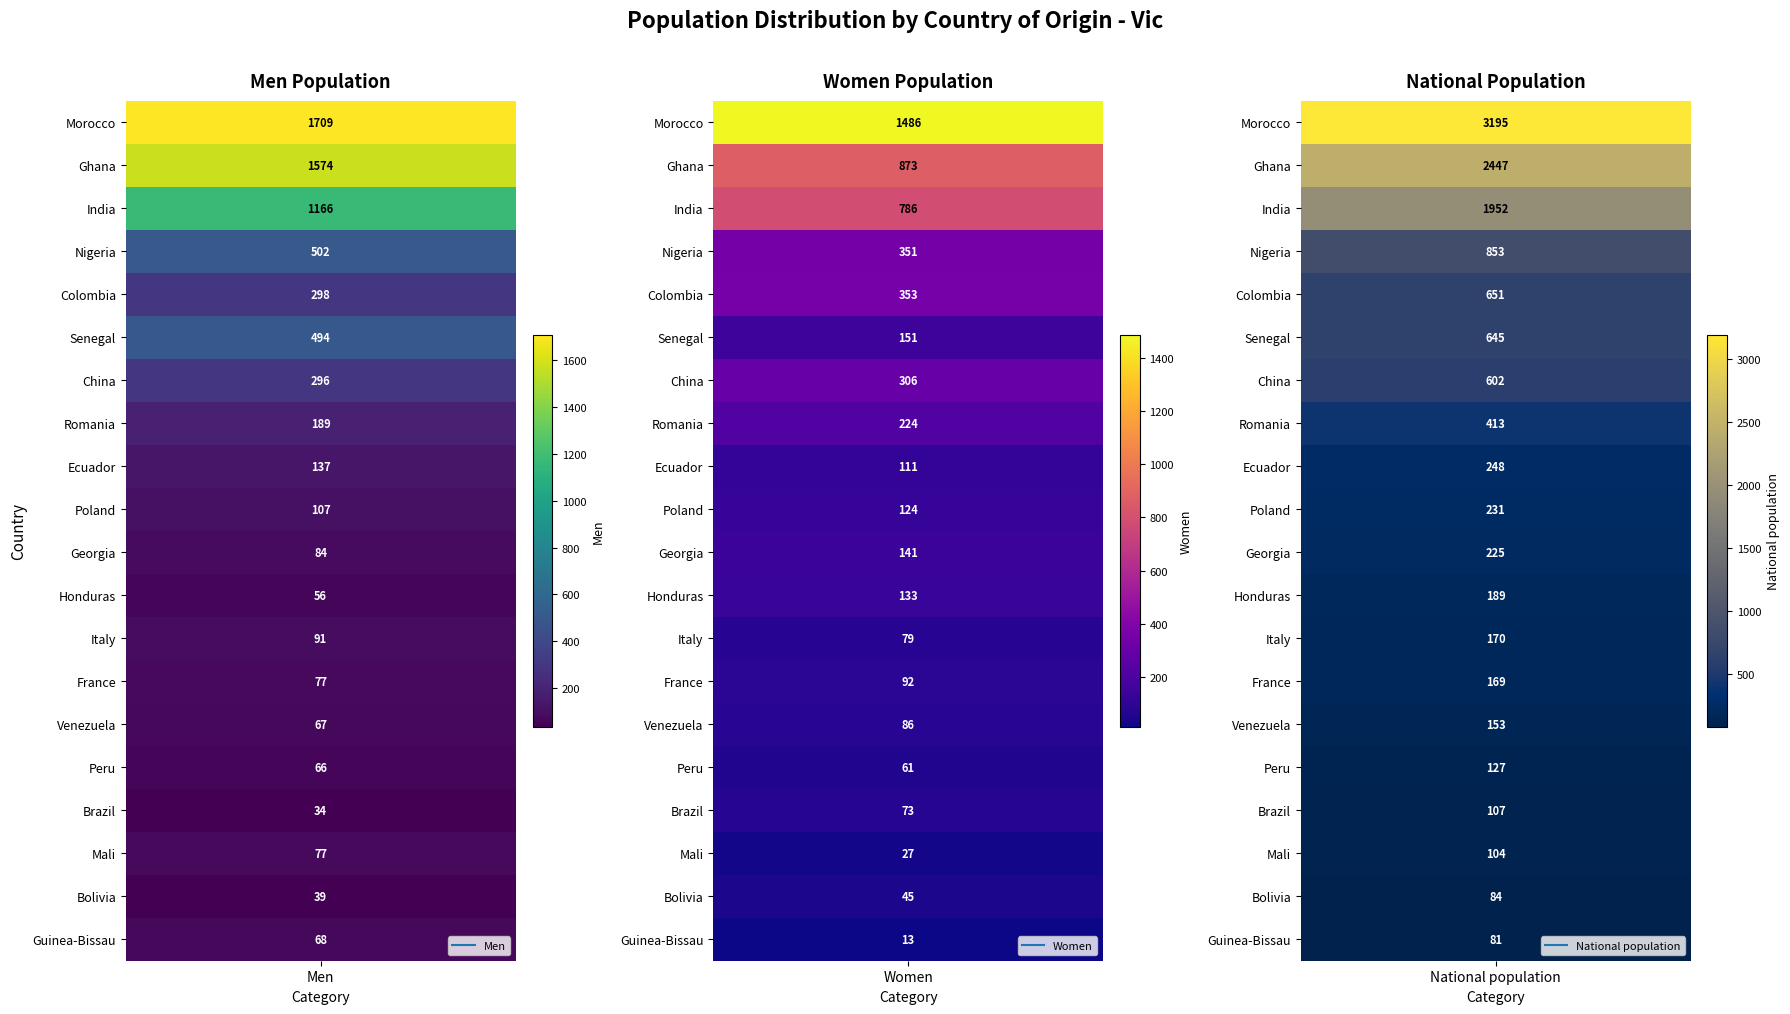

Count the number of categories in the chart.

20